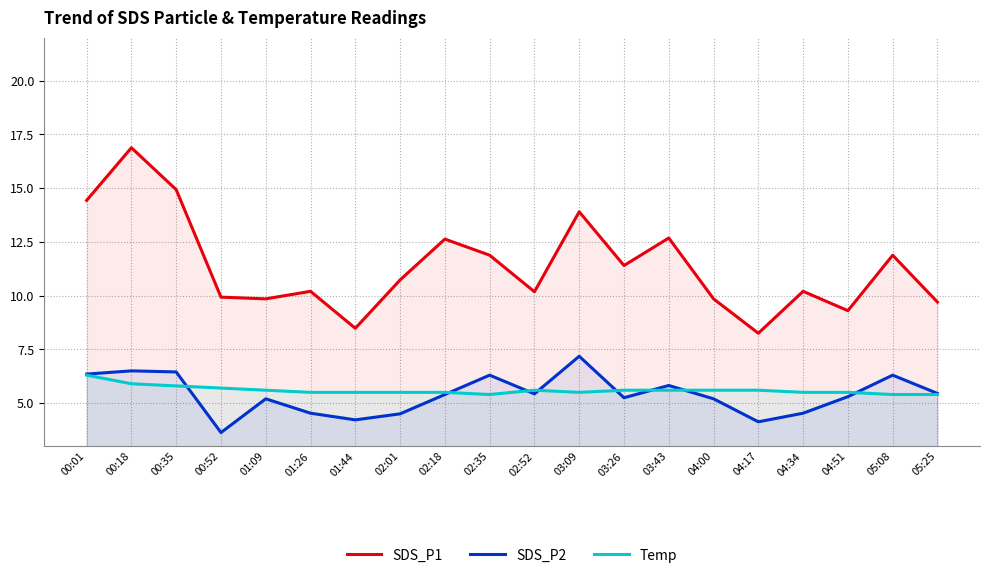

At which label does SDS_P2 reach its minimum?

00:52